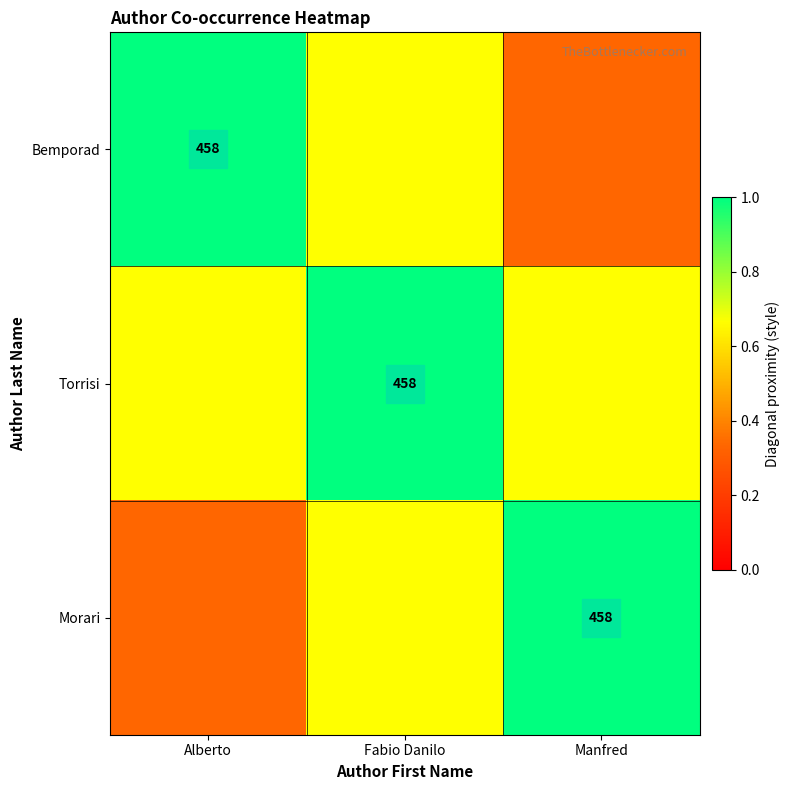

Is it true that Torrisi equals 1.0 at Manfred?

False